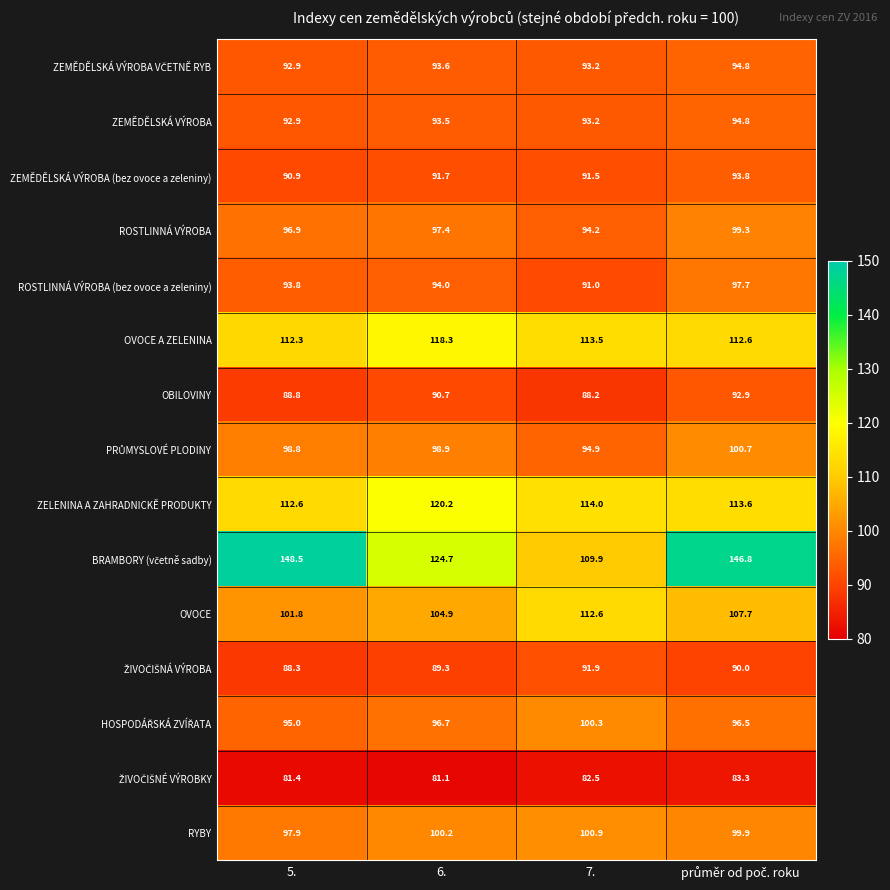

What is the difference between the highest and lowest values at 6.?

43.6